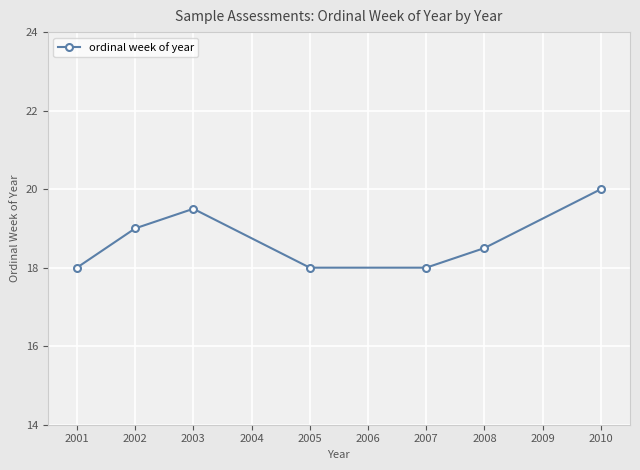

What is the ratio of the value at 2002 to the value at 2003?

1.0